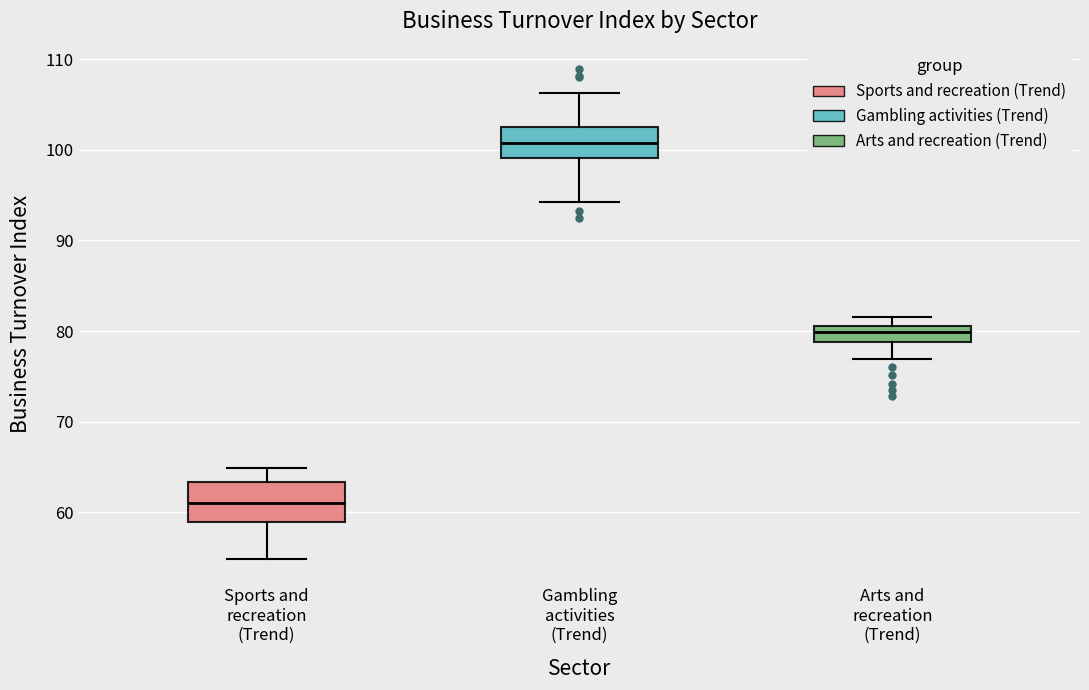

Reading left to right, read every box against the y-axis: the position of its median line, the range the box covers, and the ends of its whiskers. The values are not printed on the chart, so give them approximately, as read against the axis.

Sports and recreation (Trend): median 61, box 59 to 63, whiskers 55 to 65
Gambling activities (Trend): median 101, box 99 to 103, whiskers 94 to 106
Arts and recreation (Trend): median 80, box 79 to 81, whiskers 77 to 82